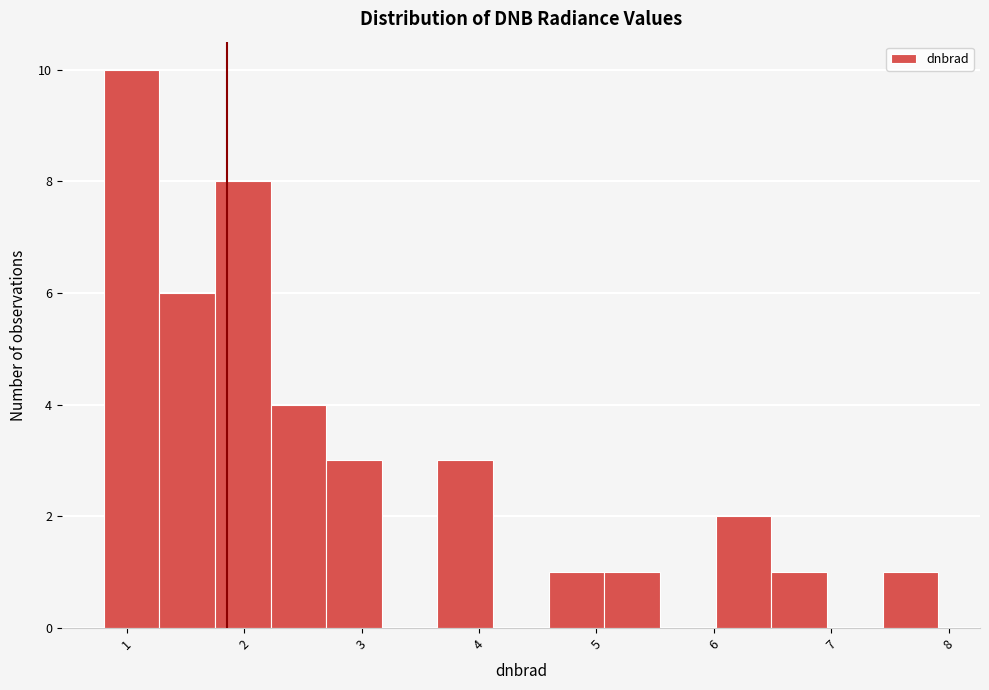

Reading left to right, transcribe this chart: for each bar, give the range it covers on the x-axis and its height. Neither the bar edges nor the heights are printed on the chart, so give them approximately, as read against the axes.

0.8 to 1.3: 10
1.3 to 1.8: 6
1.8 to 2.2: 8
2.2 to 2.7: 4
2.7 to 3.2: 3
3.2 to 3.6: 0
3.6 to 4.1: 3
4.1 to 4.6: 0
4.6 to 5.1: 1
5.1 to 5.5: 1
5.5 to 6.0: 0
6.0 to 6.5: 2
6.5 to 7.0: 1
7.0 to 7.4: 0
7.4 to 7.9: 1